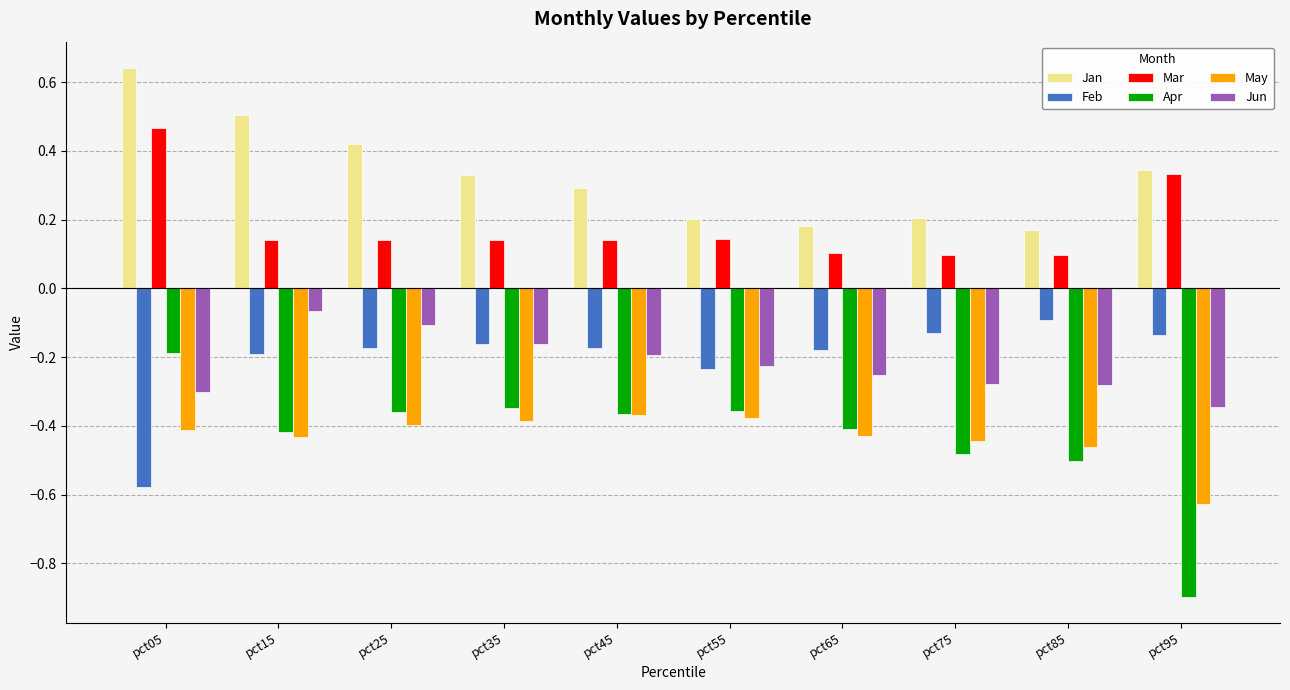

How many bars are there in total?

60